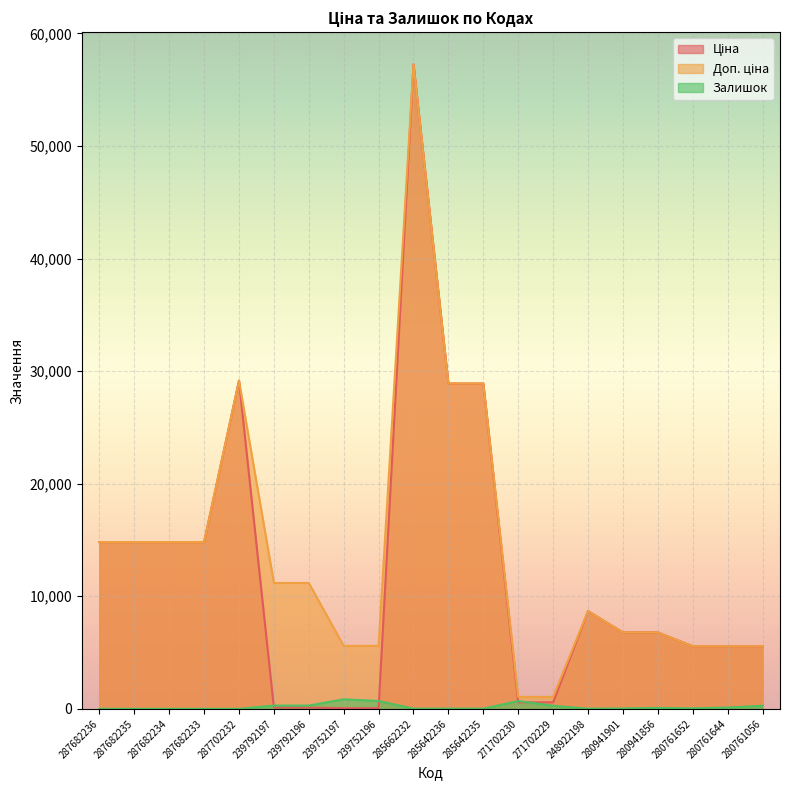

How many interior local peaks does the Залишок series have?

4